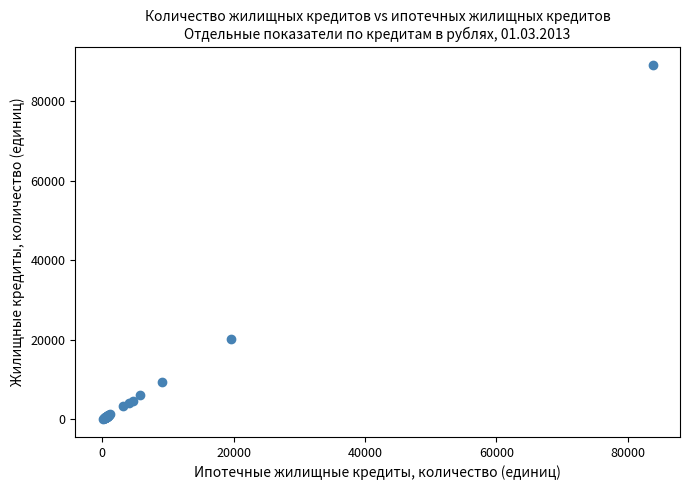

What Y value in the scatter plot is closest to 44607?

20139